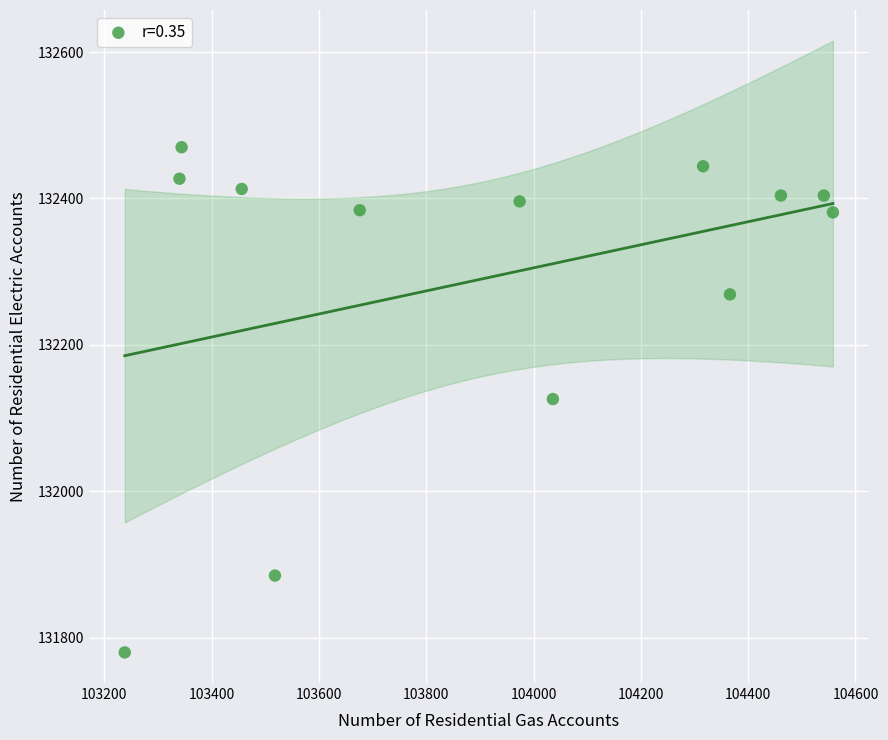

What is the range of Y values (max minus min)?

690